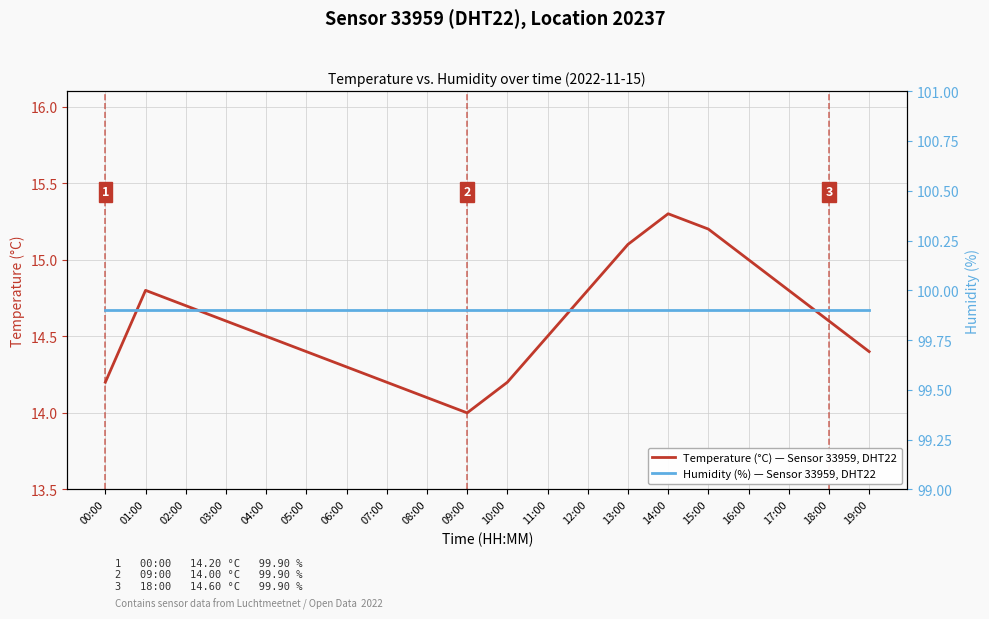

What is the total value across all series at 16:00?

114.9